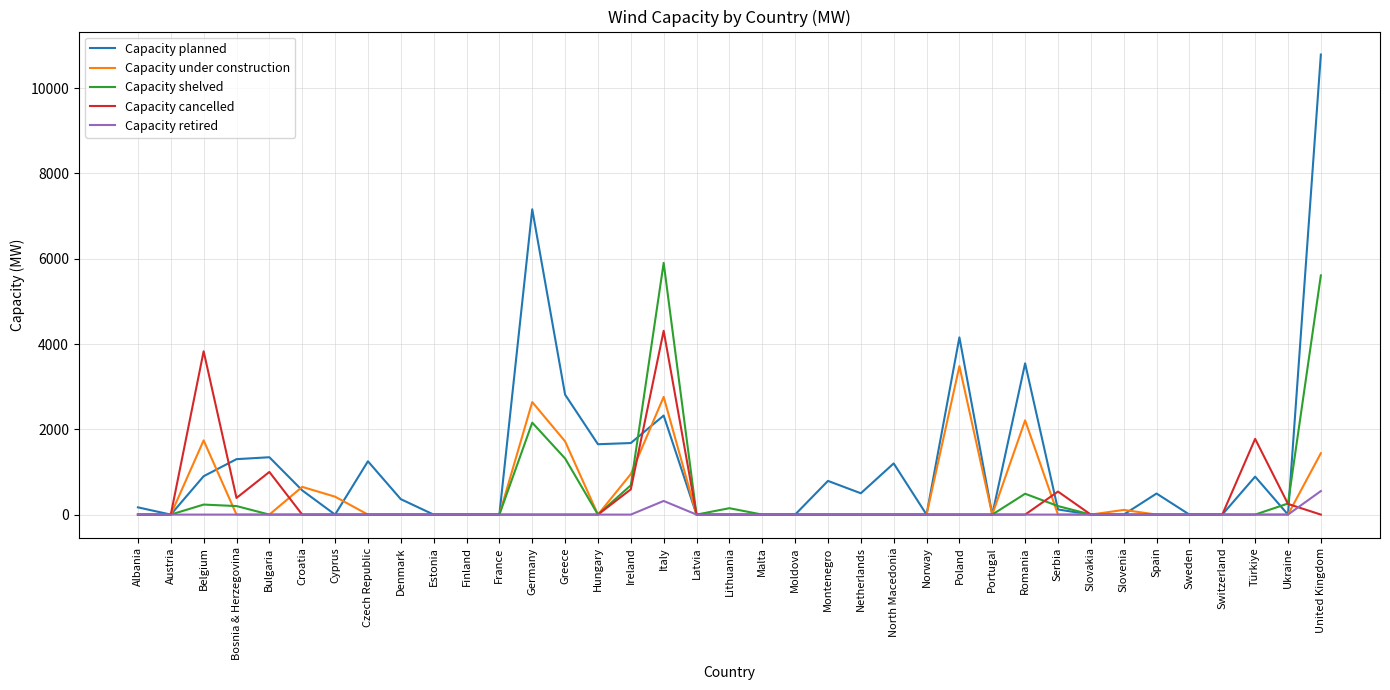

What are all the series names shown in the legend?

Capacity planned, Capacity under construction, Capacity shelved, Capacity cancelled, Capacity retired